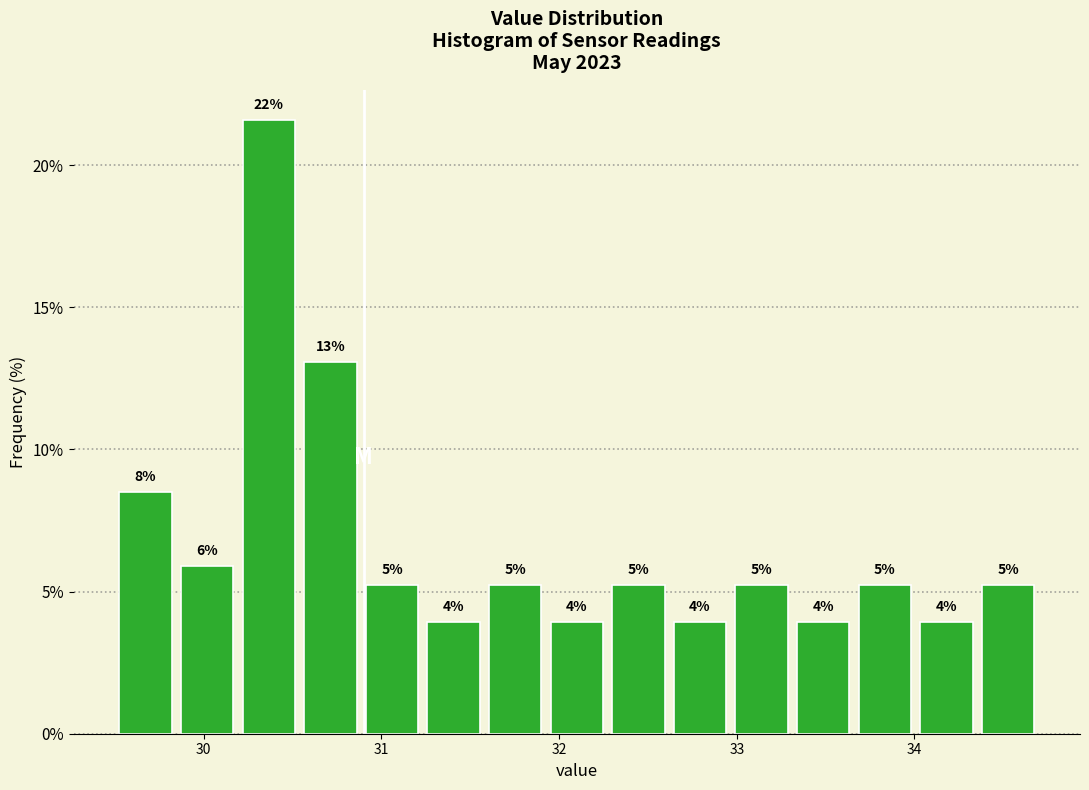

Read against the x-axis, roughly where is the centre of the tallest bar?

30.4